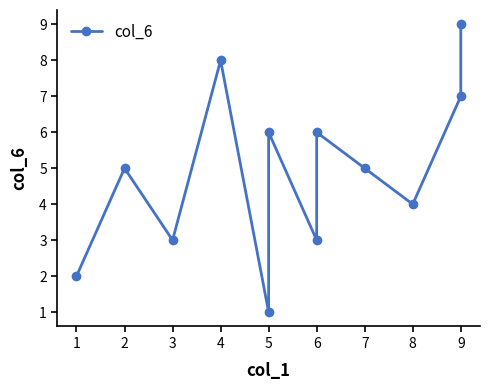

Which has a higher value, 6 or 3?

6